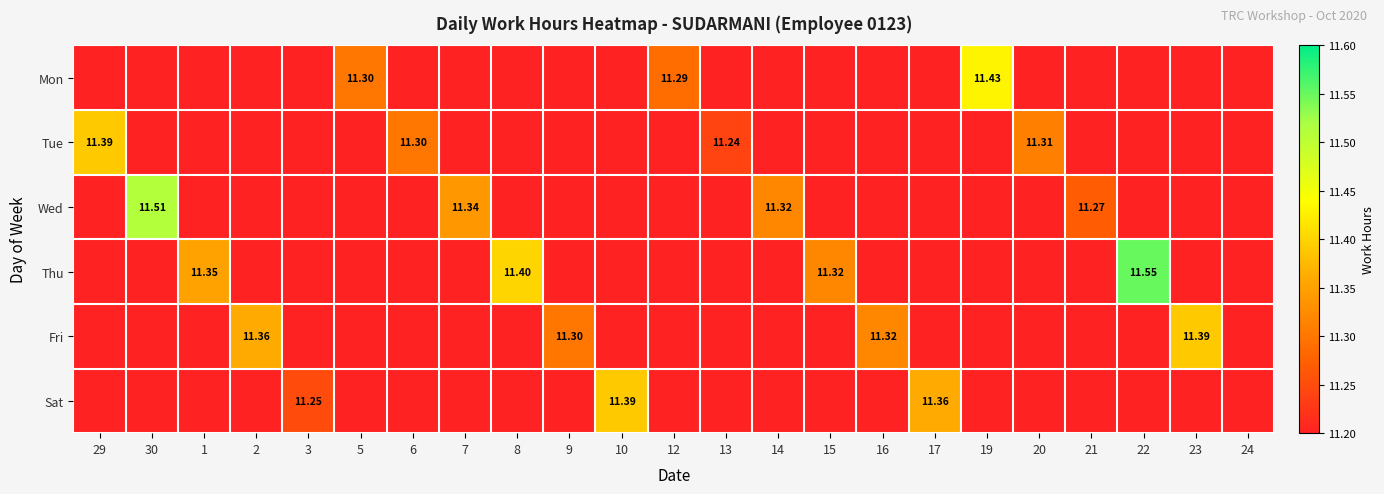

Between Tue and Sat, which series saw the biggest shift?

29